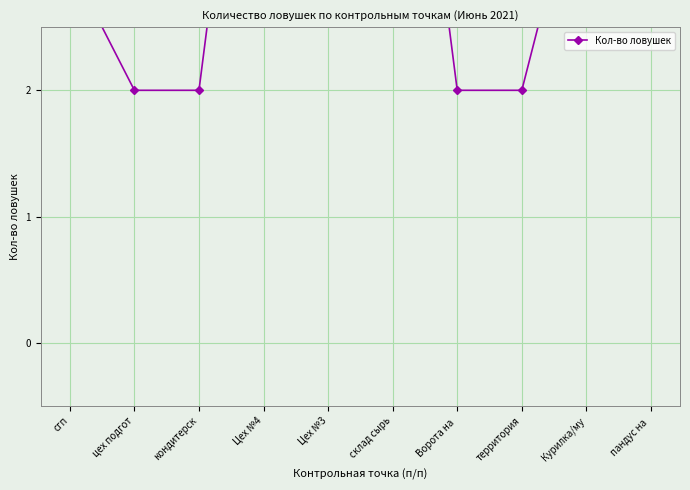

Approximately how many times larger is the value at цех подгот compared to Цех №4?

0.3